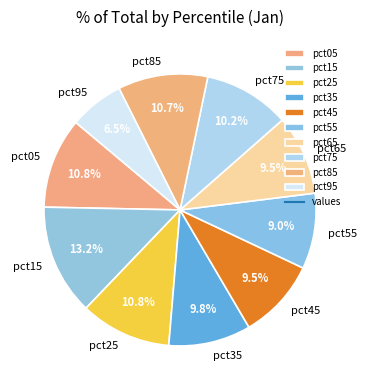

Is pct35 the majority of the pie?

No